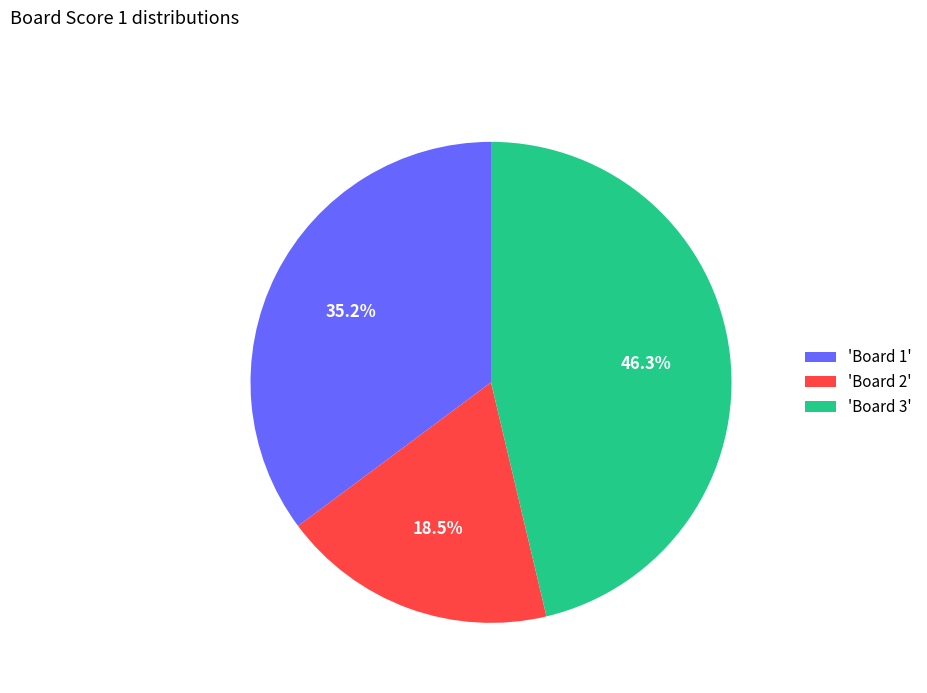

How many segments does this pie chart have?

3